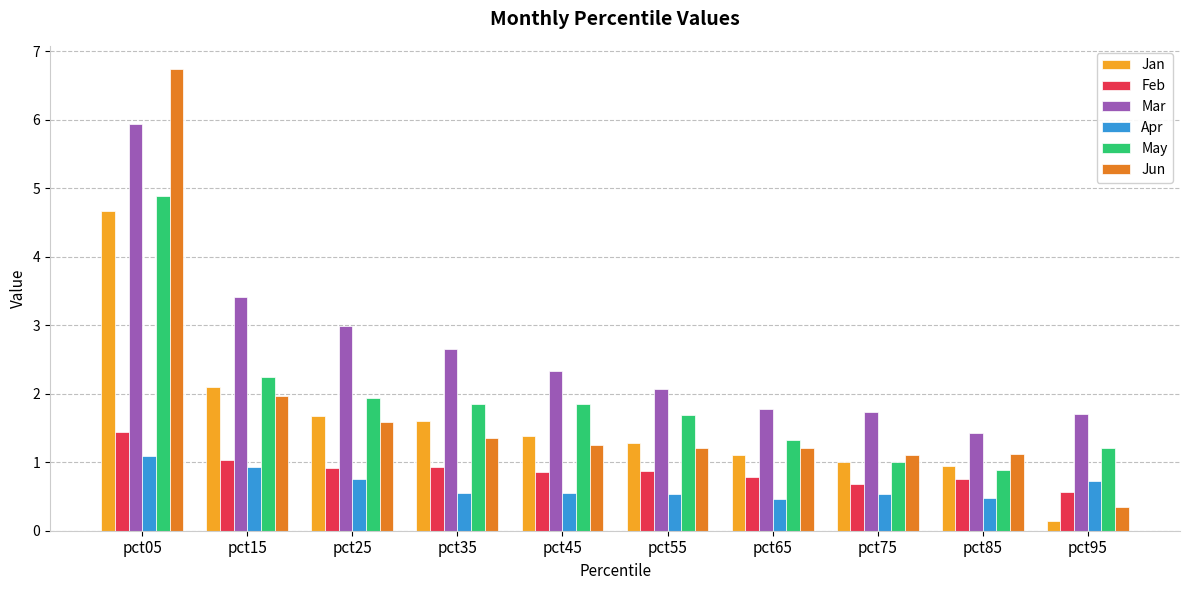

What is the difference between the highest and lowest values at pct95?

1.6